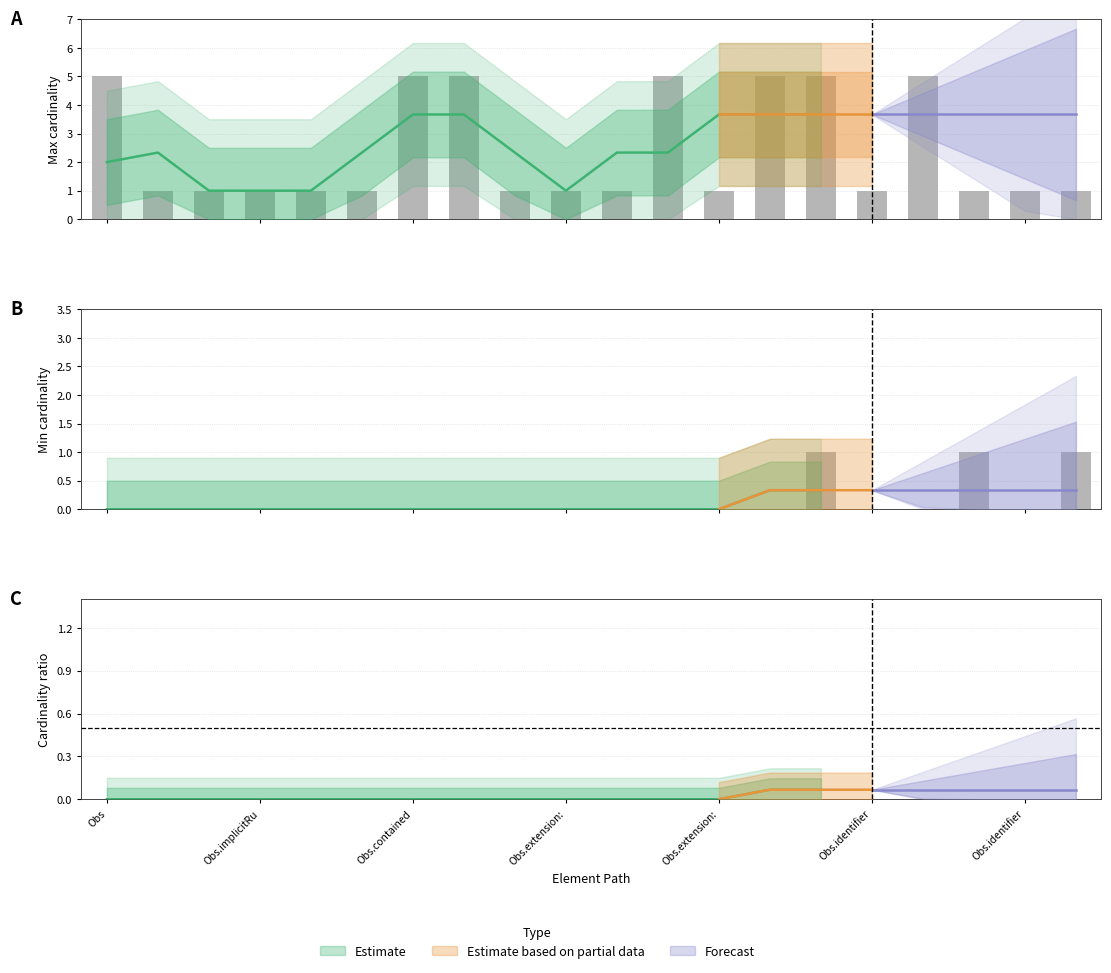

What is the sum of all Max_numeric values?

48